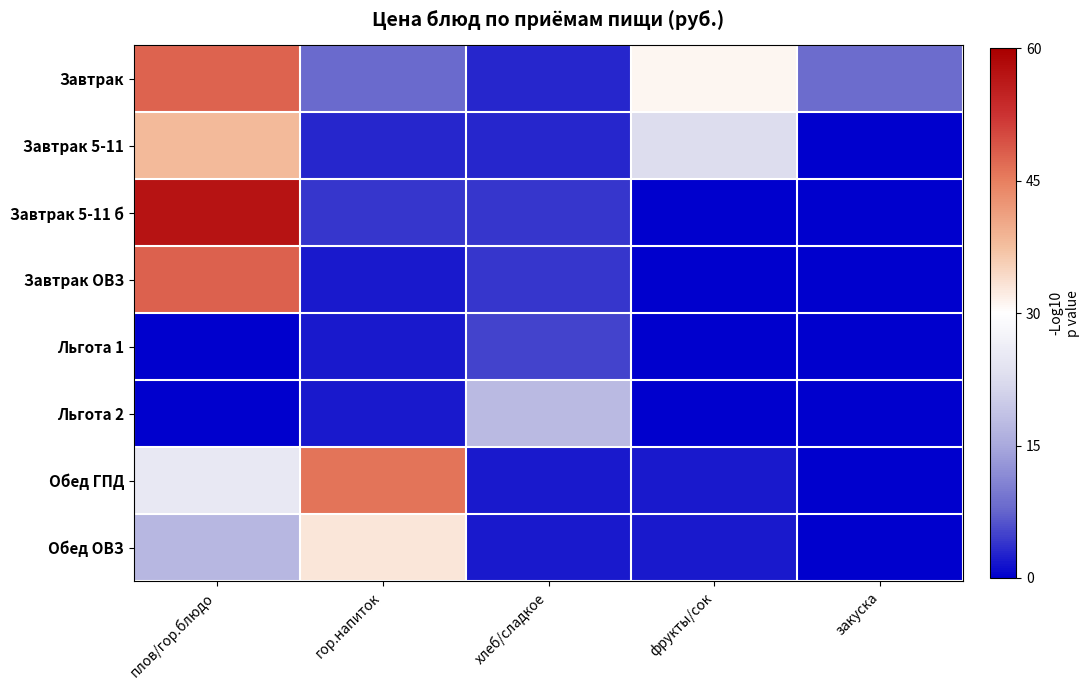

Reading right to left, transcribe all the data shown in this chart.

Завтрак: закуска=8.3	фрукты/сок=31.0	хлеб/сладкое=3.0	гор.напиток=8.0	плов/гор.блюдо=47.7
Завтрак 5-11: закуска=0.0	фрукты/сок=22.7	хлеб/сладкое=3.0	гор.напиток=3.0	плов/гор.блюдо=38.0
Завтрак 5-11 б: закуска=0.0	фрукты/сок=0.0	хлеб/сладкое=4.0	гор.напиток=4.0	плов/гор.блюдо=57.0
Завтрак ОВЗ: закуска=0.0	фрукты/сок=0.0	хлеб/сладкое=4.0	гор.напиток=2.0	плов/гор.блюдо=48.0
Льгота 1: закуска=0.0	фрукты/сок=0.0	хлеб/сладкое=5.0	гор.напиток=2.0	плов/гор.блюдо=0.0
Льгота 2: закуска=0.0	фрукты/сок=0.0	хлеб/сладкое=17.5	гор.напиток=2.0	плов/гор.блюдо=0.0
Обед ГПД: закуска=0.0	фрукты/сок=2.0	хлеб/сладкое=2.0	гор.напиток=46.0	плов/гор.блюдо=25.0
Обед ОВЗ: закуска=0.0	фрукты/сок=2.0	хлеб/сладкое=2.0	гор.напиток=33.0	плов/гор.блюдо=17.0